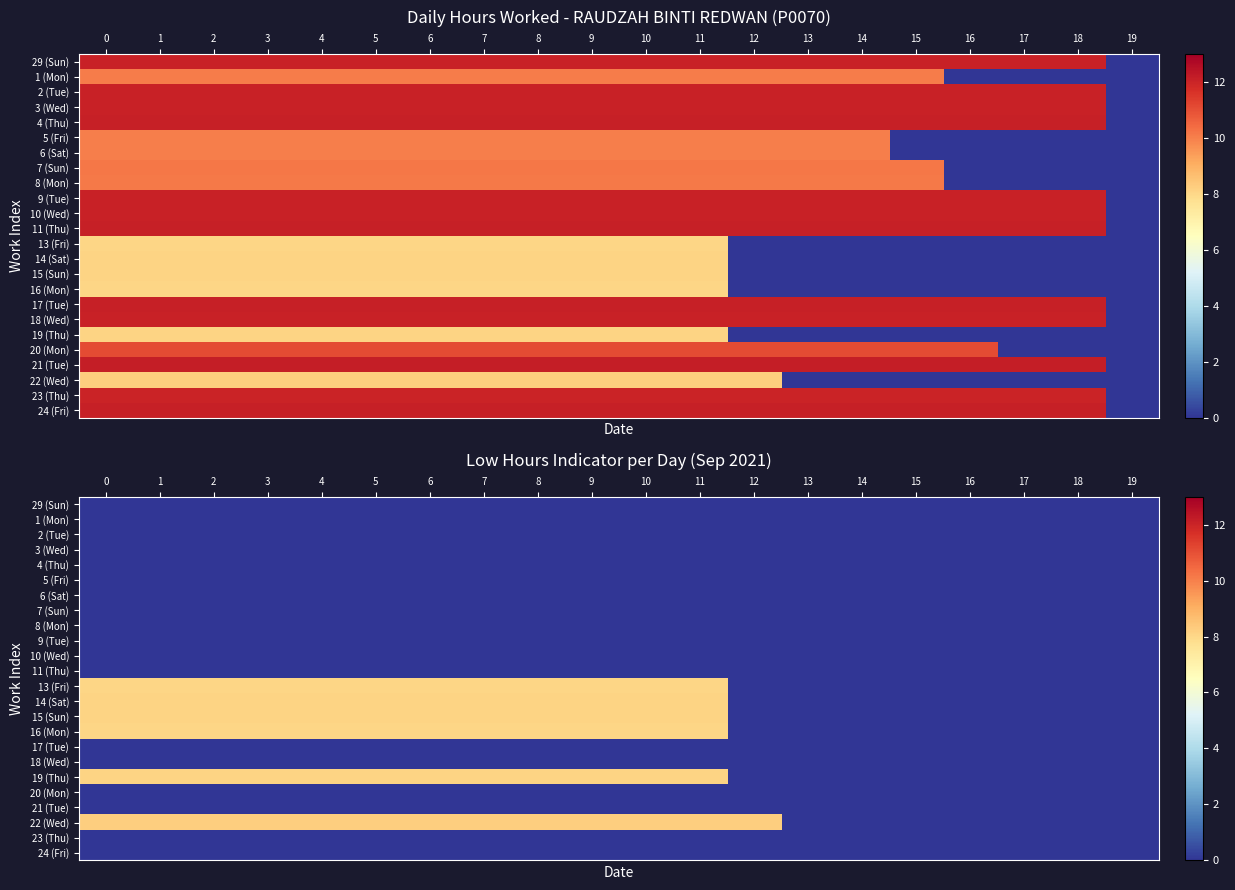

Between 7 and 0, which is larger?

7